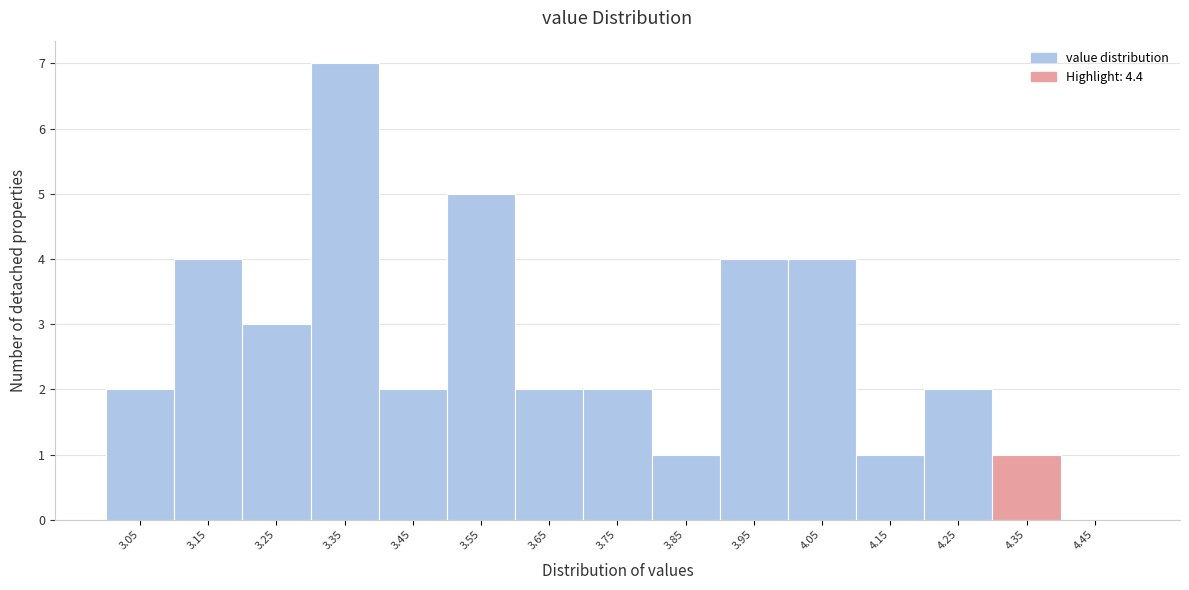

Reading left to right, transcribe all the data shown in this chart.

3.05=2	3.15=4	3.25=3	3.35=7	3.45=2	3.55=5	3.65=2	3.75=2	3.85=1	3.95=4	4.05=4	4.15=1	4.25=2	4.35=1	4.45=0